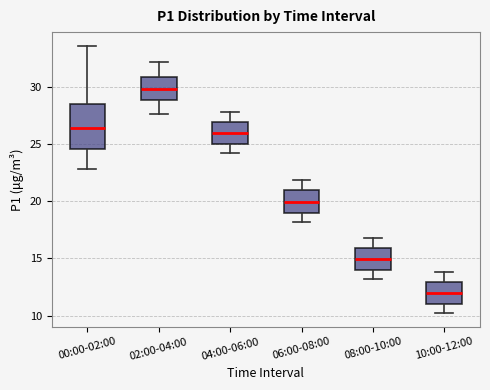

Which box is the tallest, from its lower edge to its upper edge?

00:00-02:00